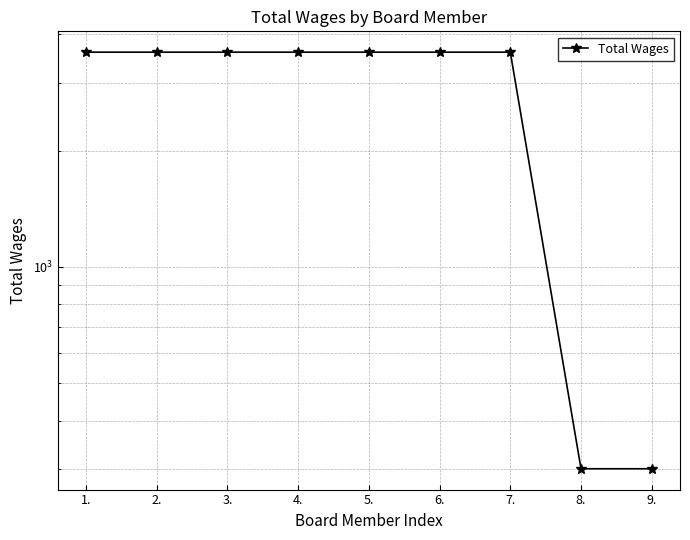

List the labels in order of value, smallest first.

8., 9., 1., 2., 3., 4., 5., 6., 7.